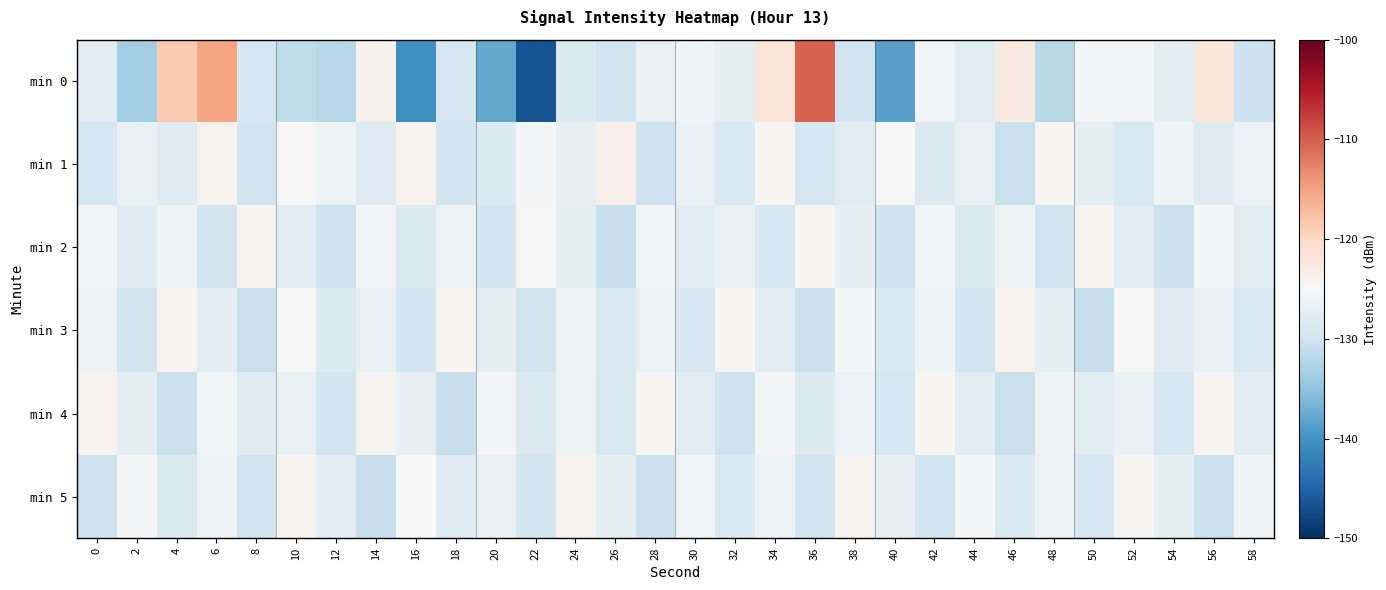

How many categories are shown in the chart?

30